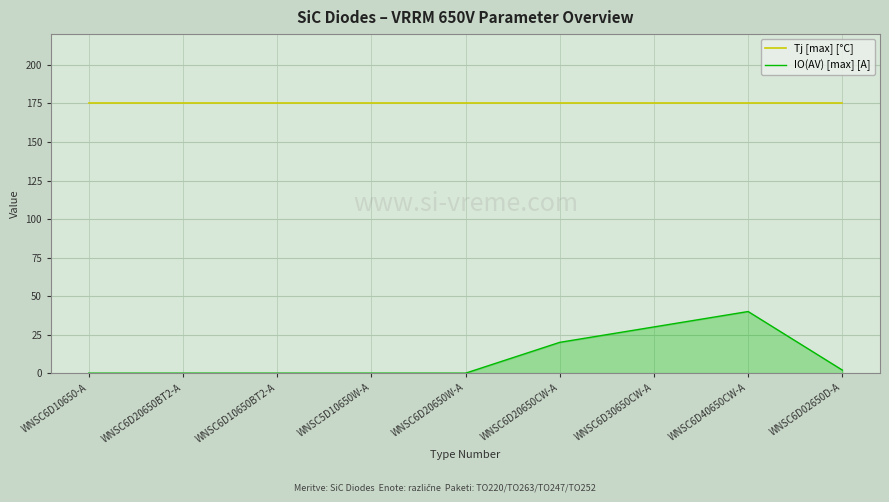

The IO(AV) [max] [A] series shows 20 at WNSC6D20650CW-A. True or false?

True